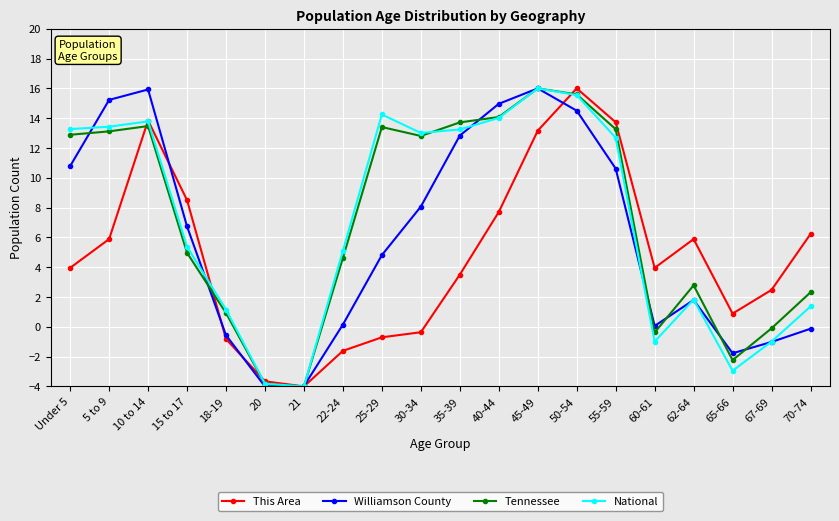

What is the sum of all National values?

141.3